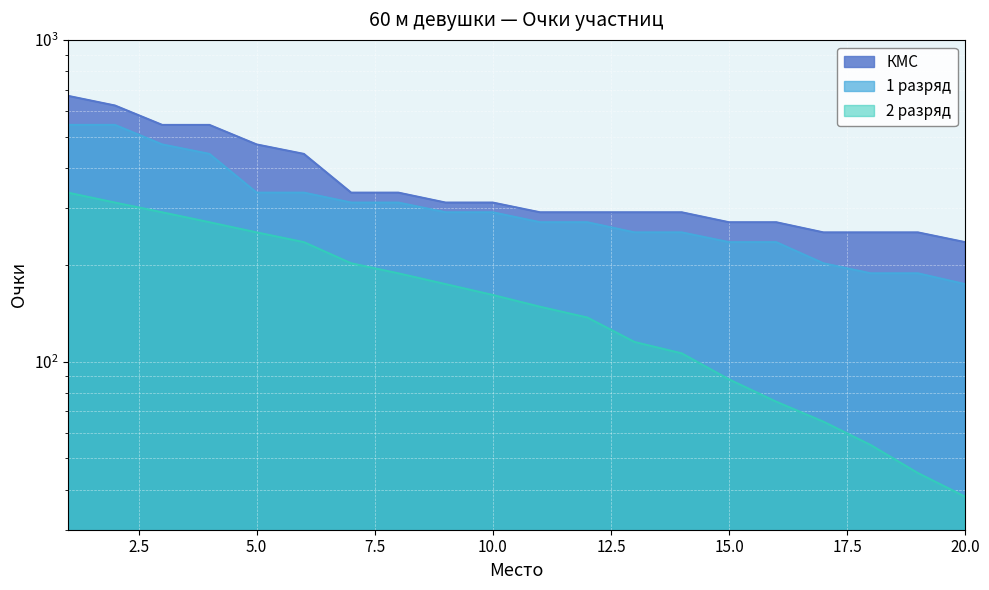

True or false: 2 разряд and 1 разряд intersect in this chart.

False